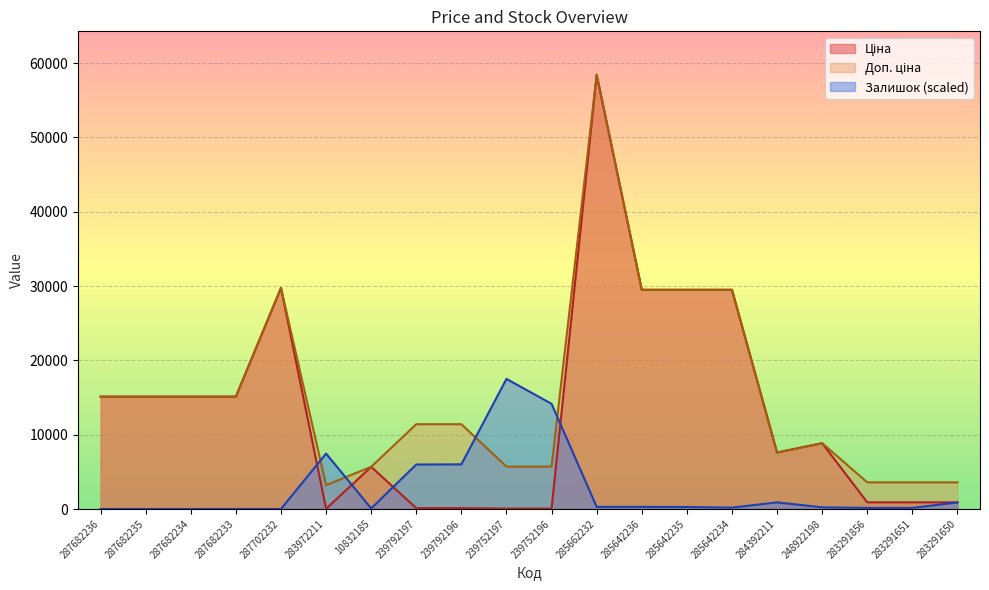

Read the Залишок value at 239752197.

17507.2